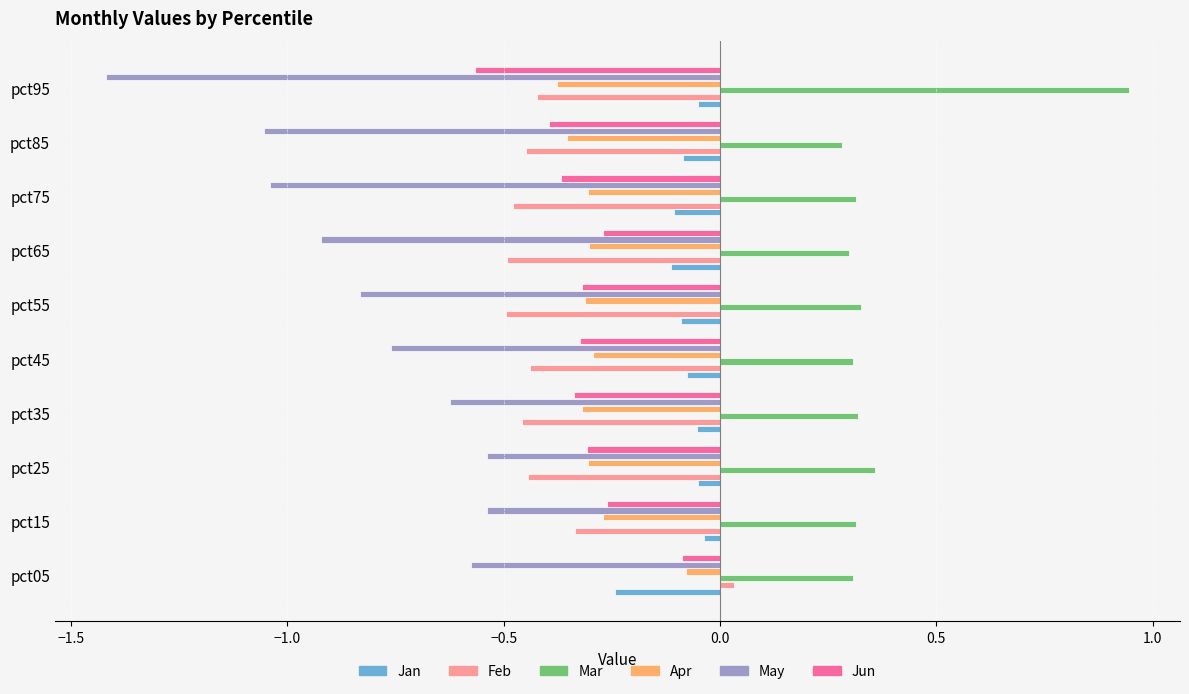

Which category has the lowest value in the Jun series?

pct95